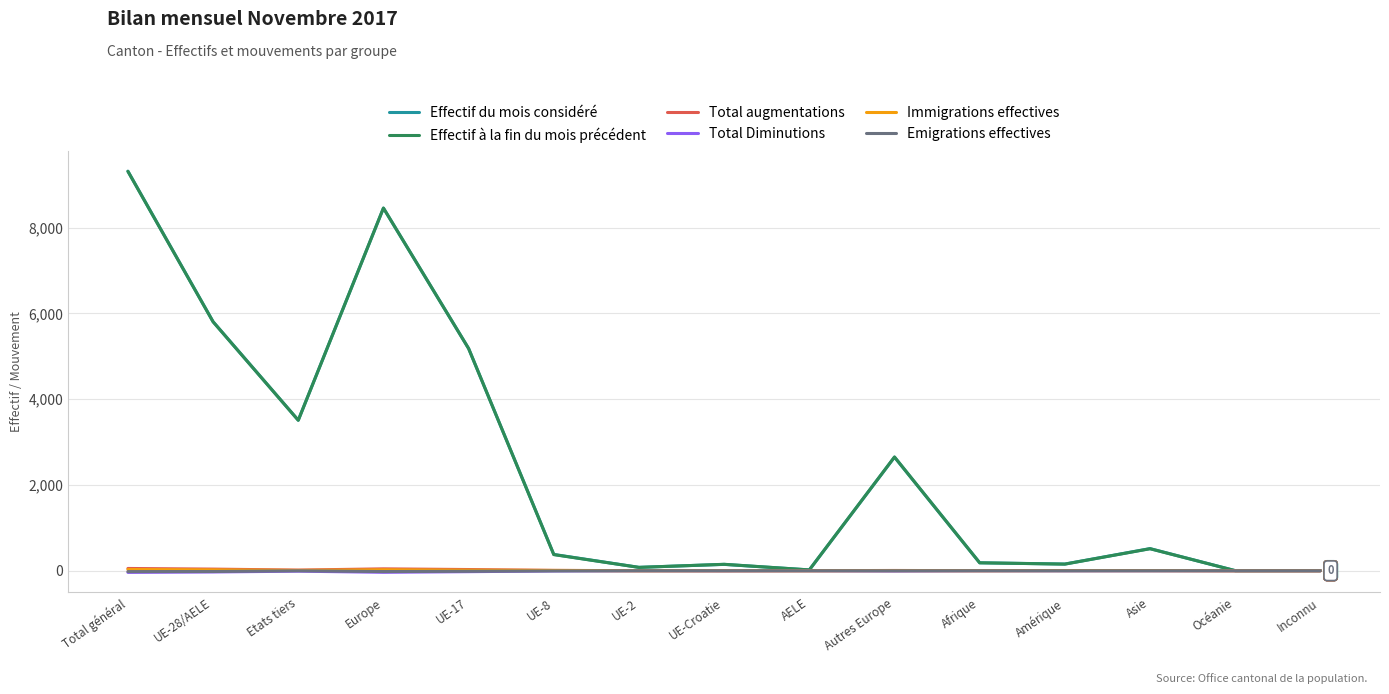

Which label corresponds to the largest value in the chart?

Total général